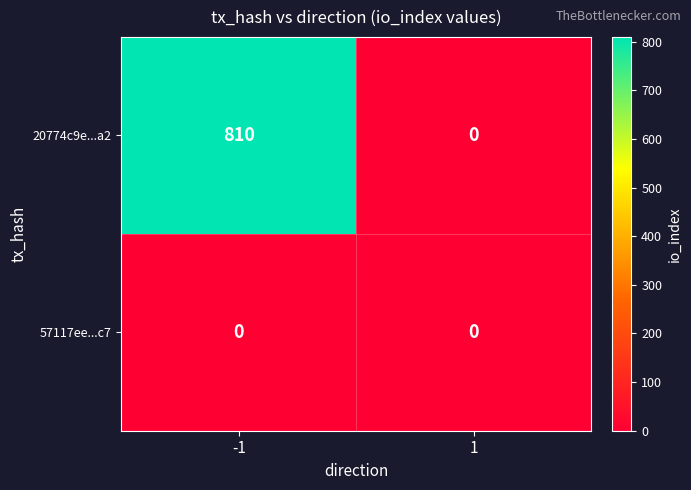

Reading right to left, transcribe all the data shown in this chart.

20774c9e...a2: 1=0	-1=810
57117ee...c7: 1=0	-1=0